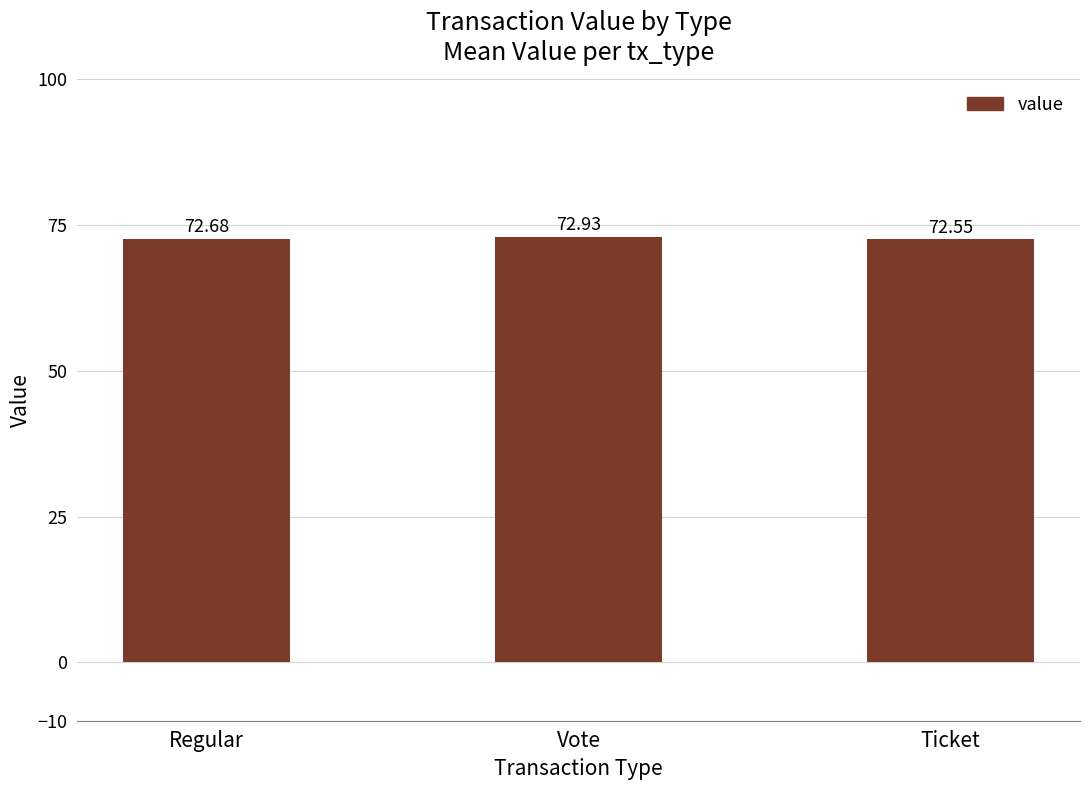

How many values are between 72 and 73?

3